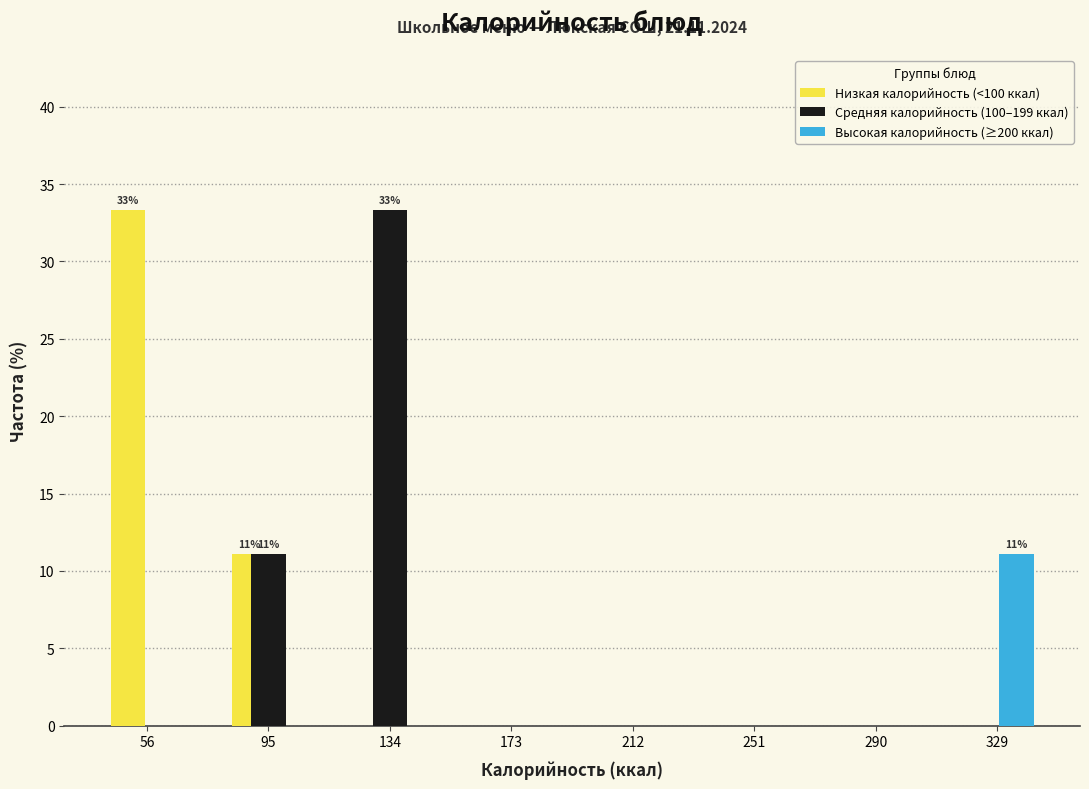

In the Средняя калорийность (100–199 ккал) series, which range on the x-axis has the tallest bar?

115 to 155